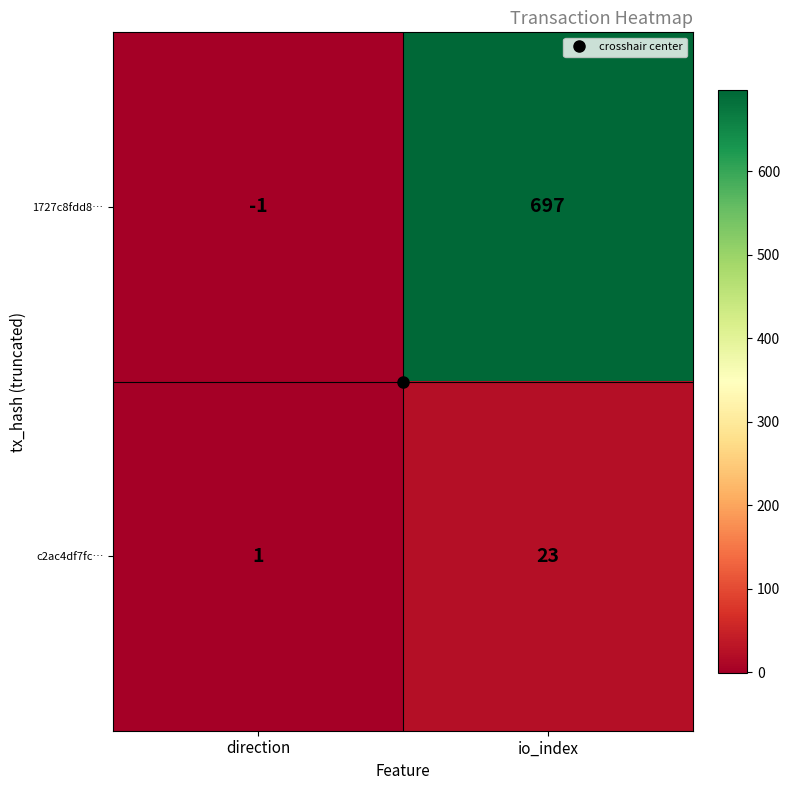

What is the difference between the highest and lowest values at io_index?

674